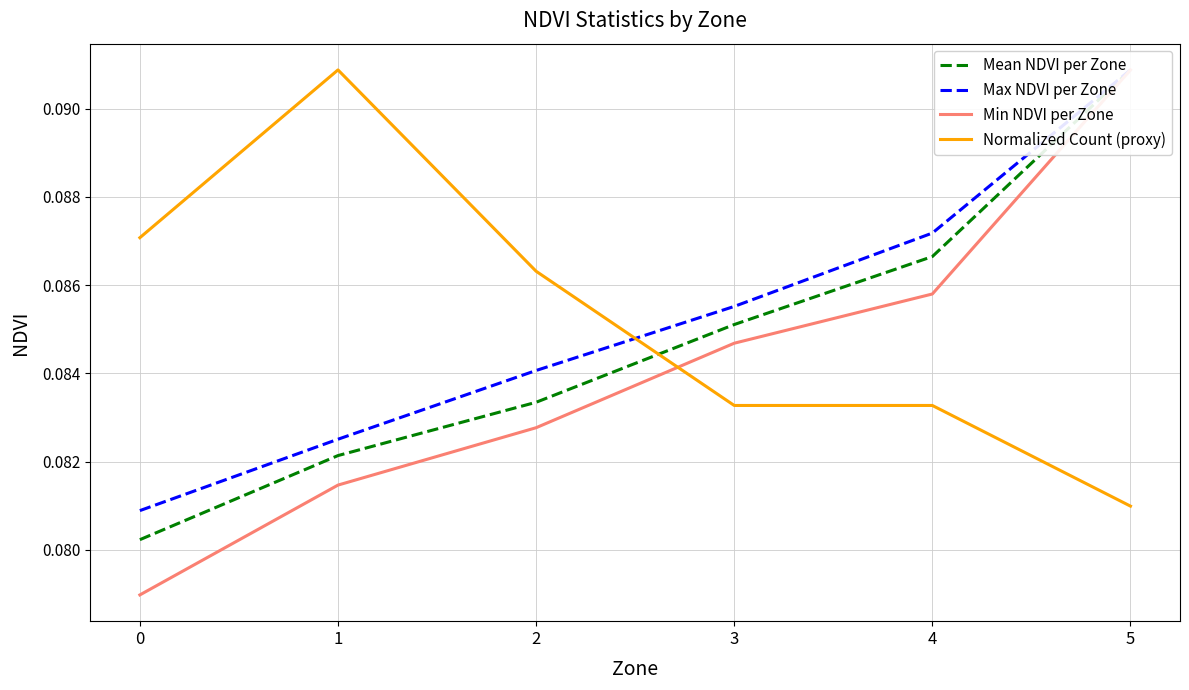

True or false: Mean NDVI per Zone has more than 0 points higher than both neighbors.

False